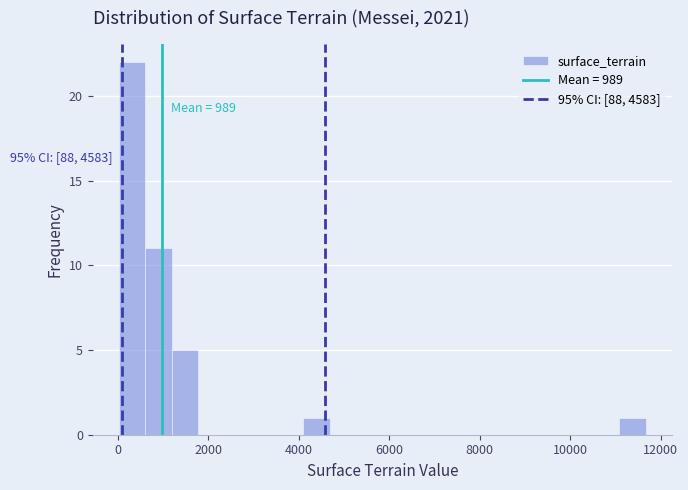

Read against the x-axis, roughly where is the centre of the tallest bar?

400